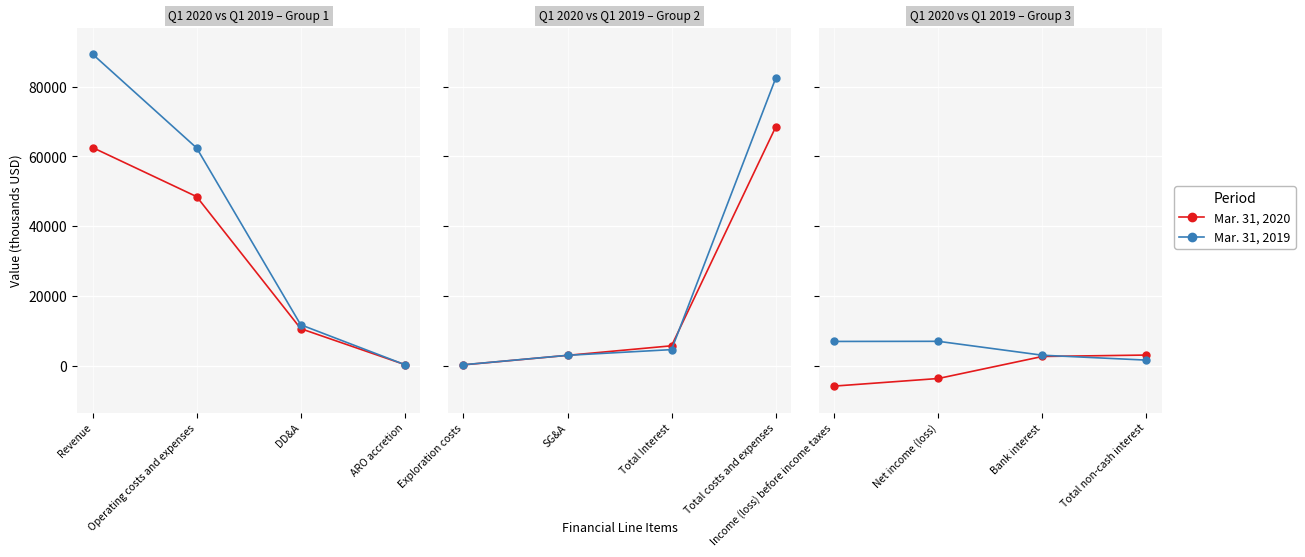

Where do Mar. 31, 2020 and Mar. 31, 2019 first cross each other?

Bank interest and Total non-cash interest